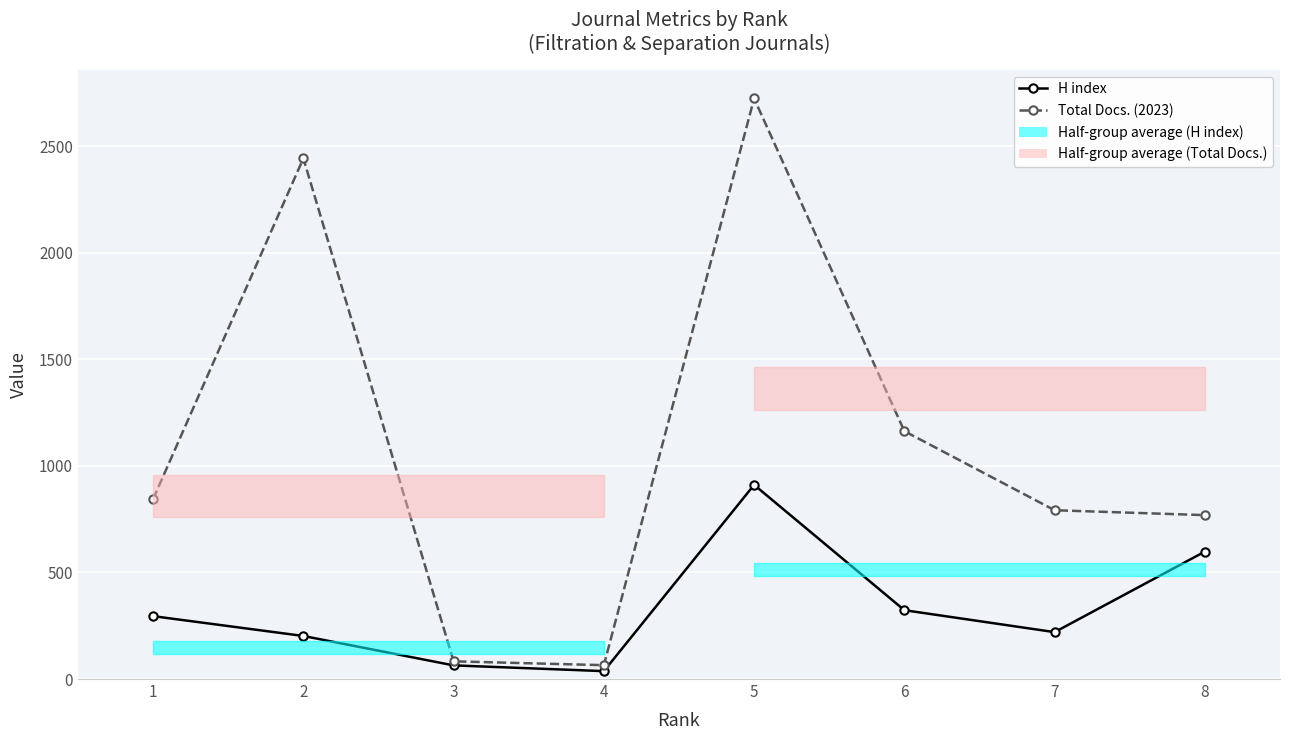

What is the maximum value shown in the chart?

2724